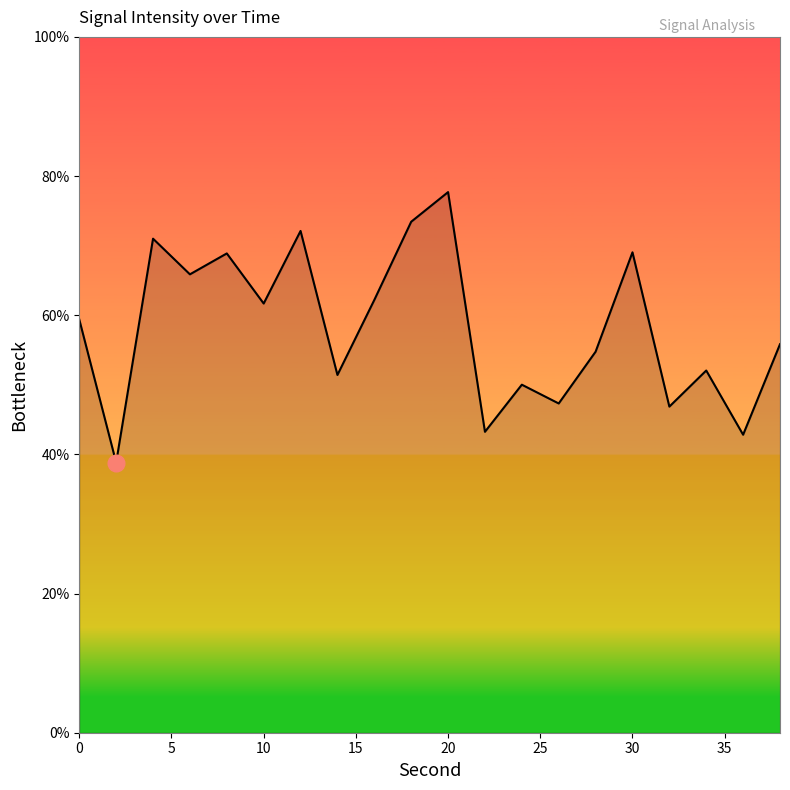

What is the maximum value shown in the chart?

77.7